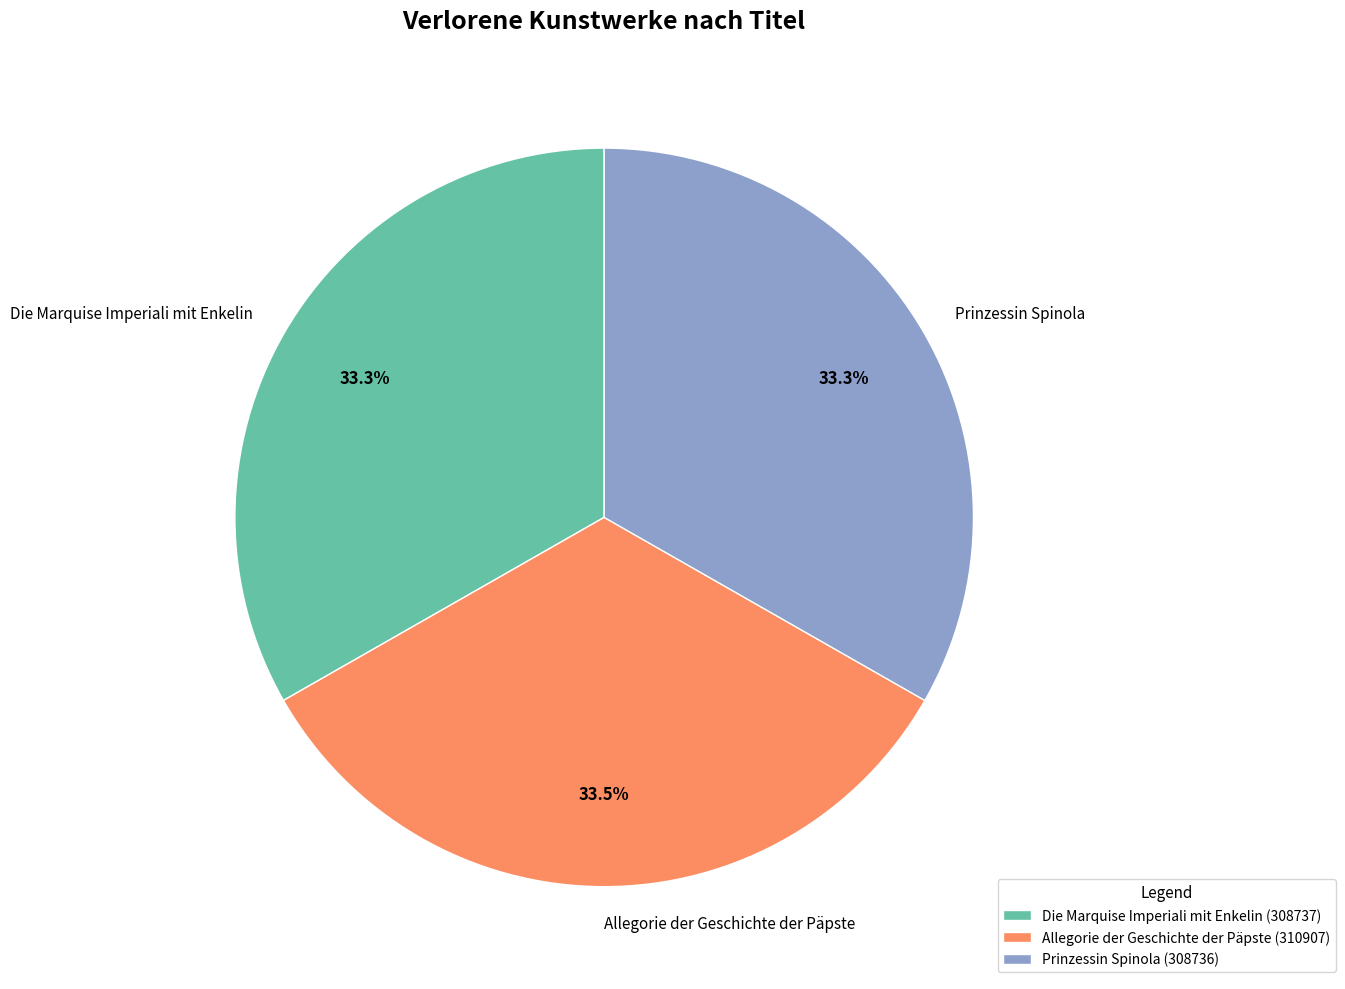

Combined, do Die Marquise Imperiali mit Enkelin and Allegorie der Geschichte der Päpste account for over 50%?

Yes